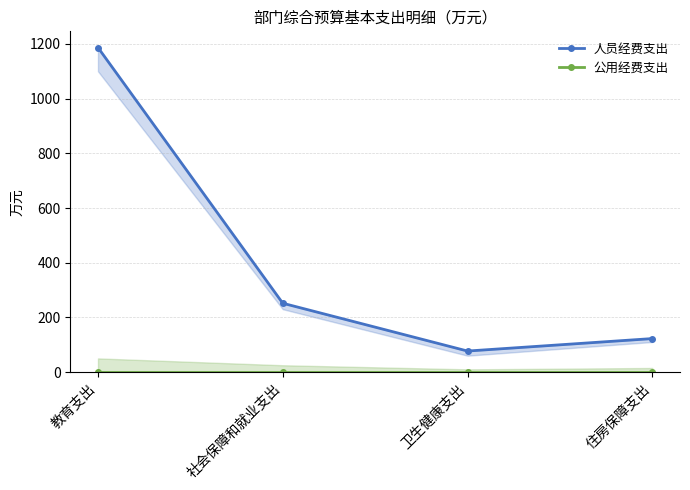

At which category does 人员经费支出 reach its first local valley?

卫生健康支出